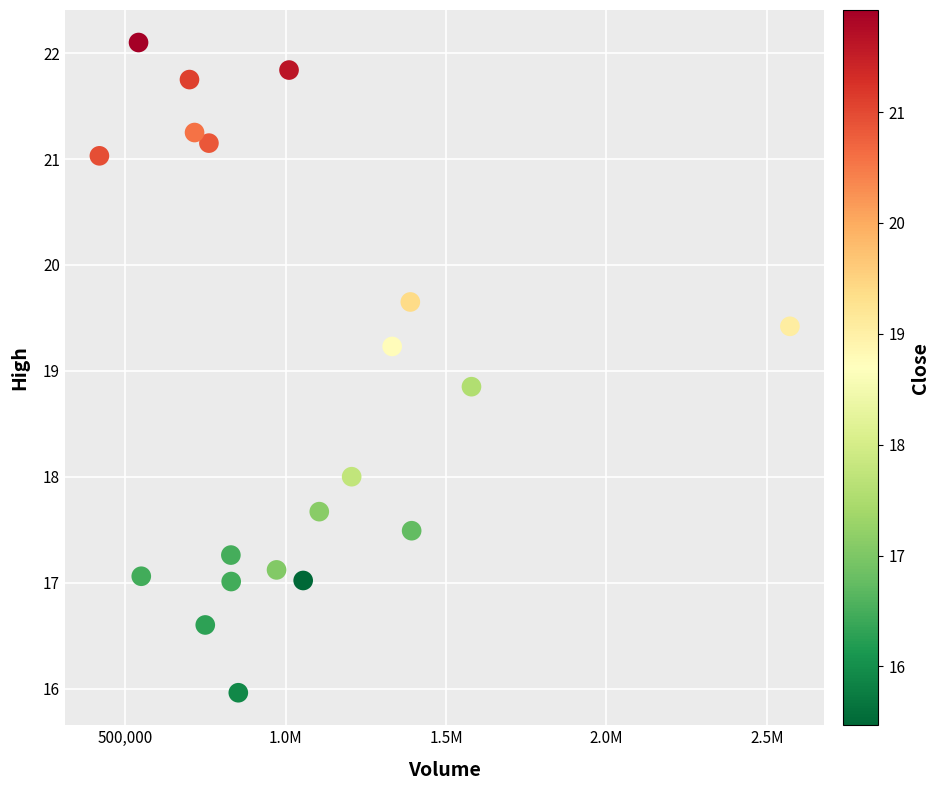

What Y value in the scatter plot is closest to 19?

18.9